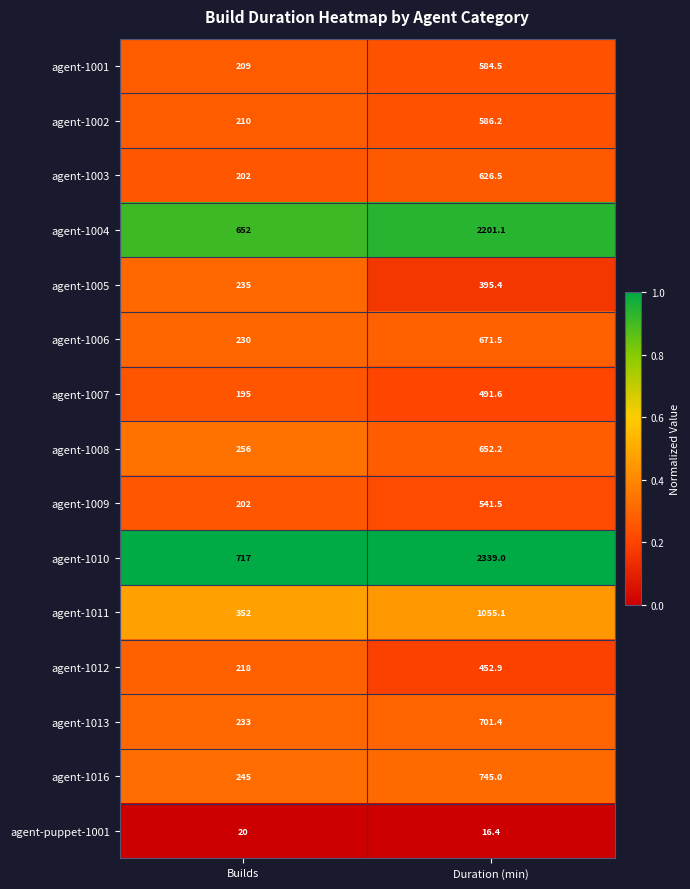

How many series are shown in this chart?

15